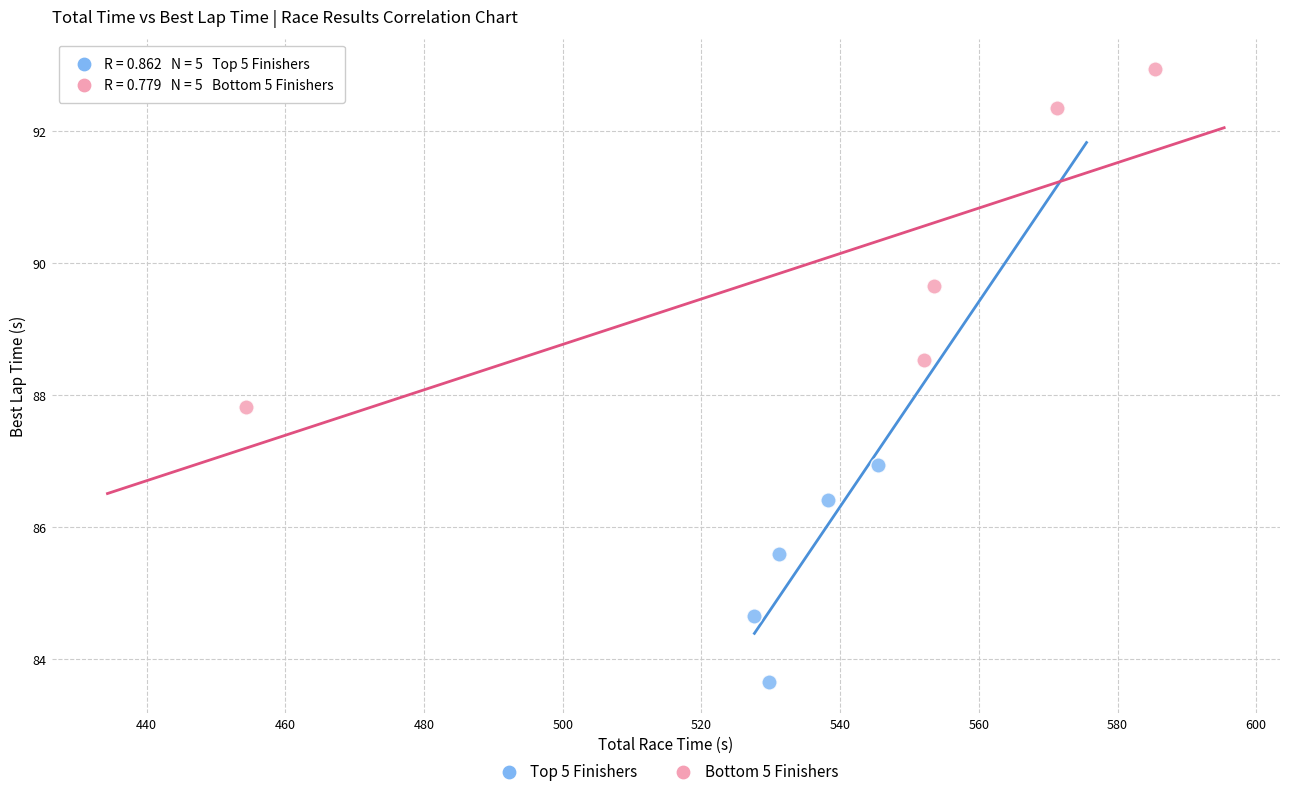

What are all the series names shown in the legend?

Top 5 Finishers, Bottom 5 Finishers